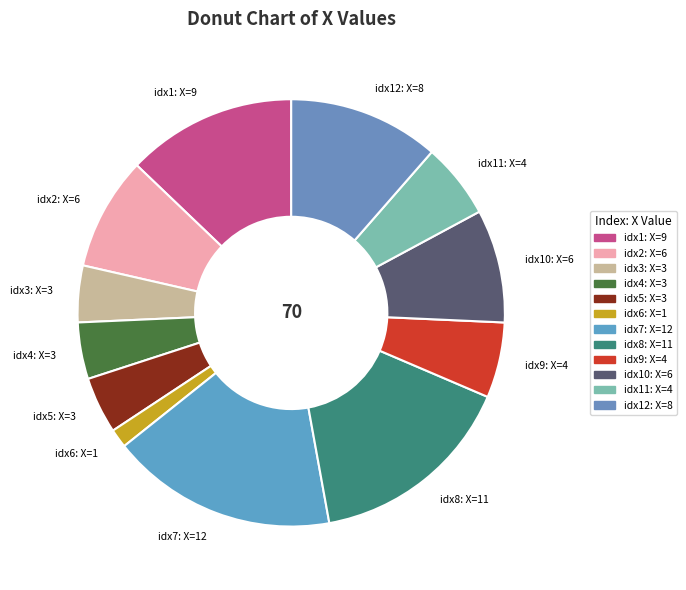

How many segments does this pie chart have?

12